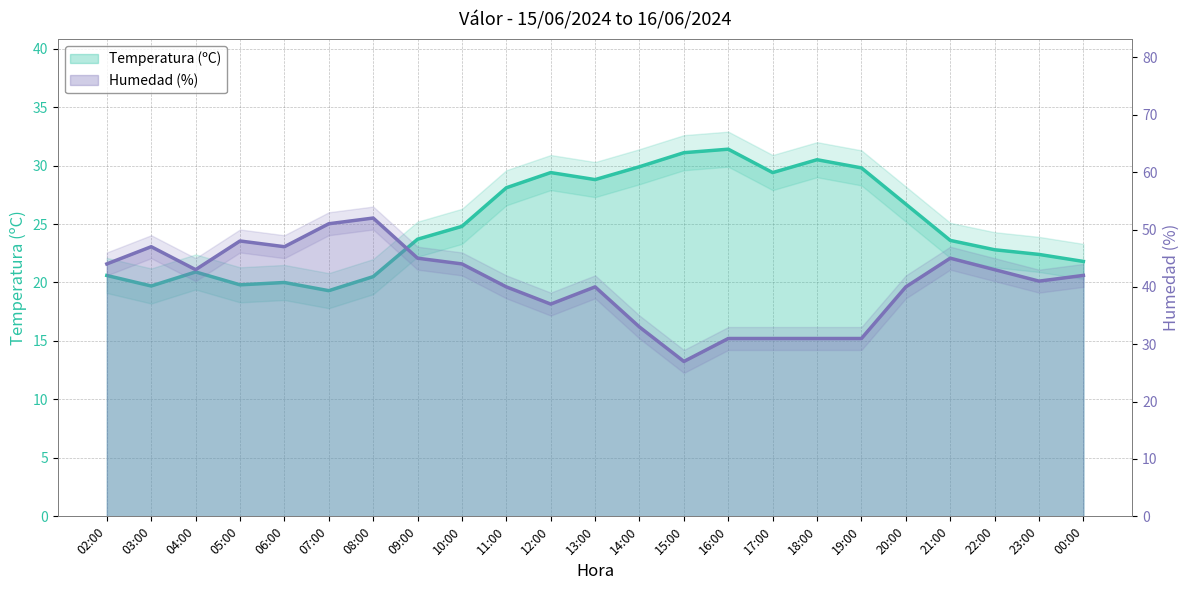

What are all the series names shown in the legend?

Temperatura (ºC), Humedad (%)